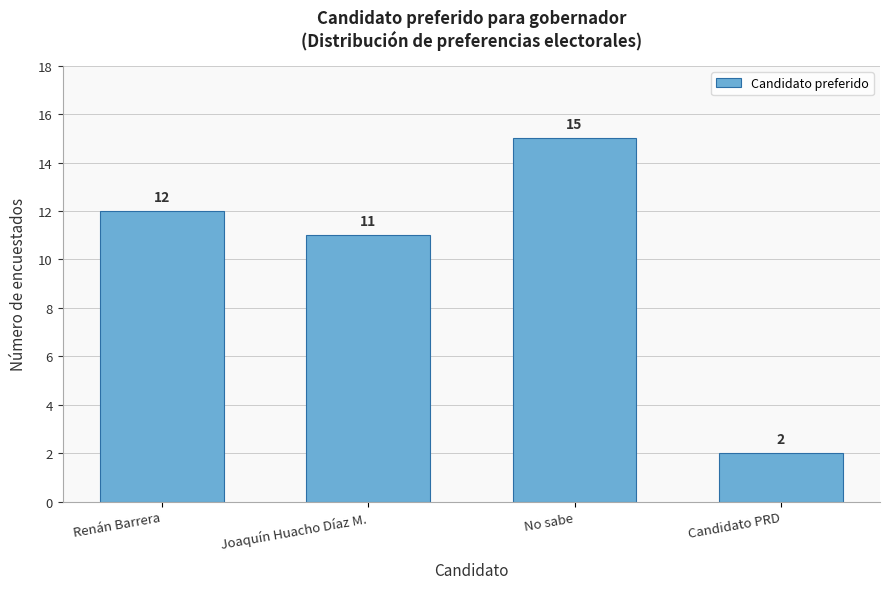

Reading right to left, transcribe all the data shown in this chart.

2	15	11	12